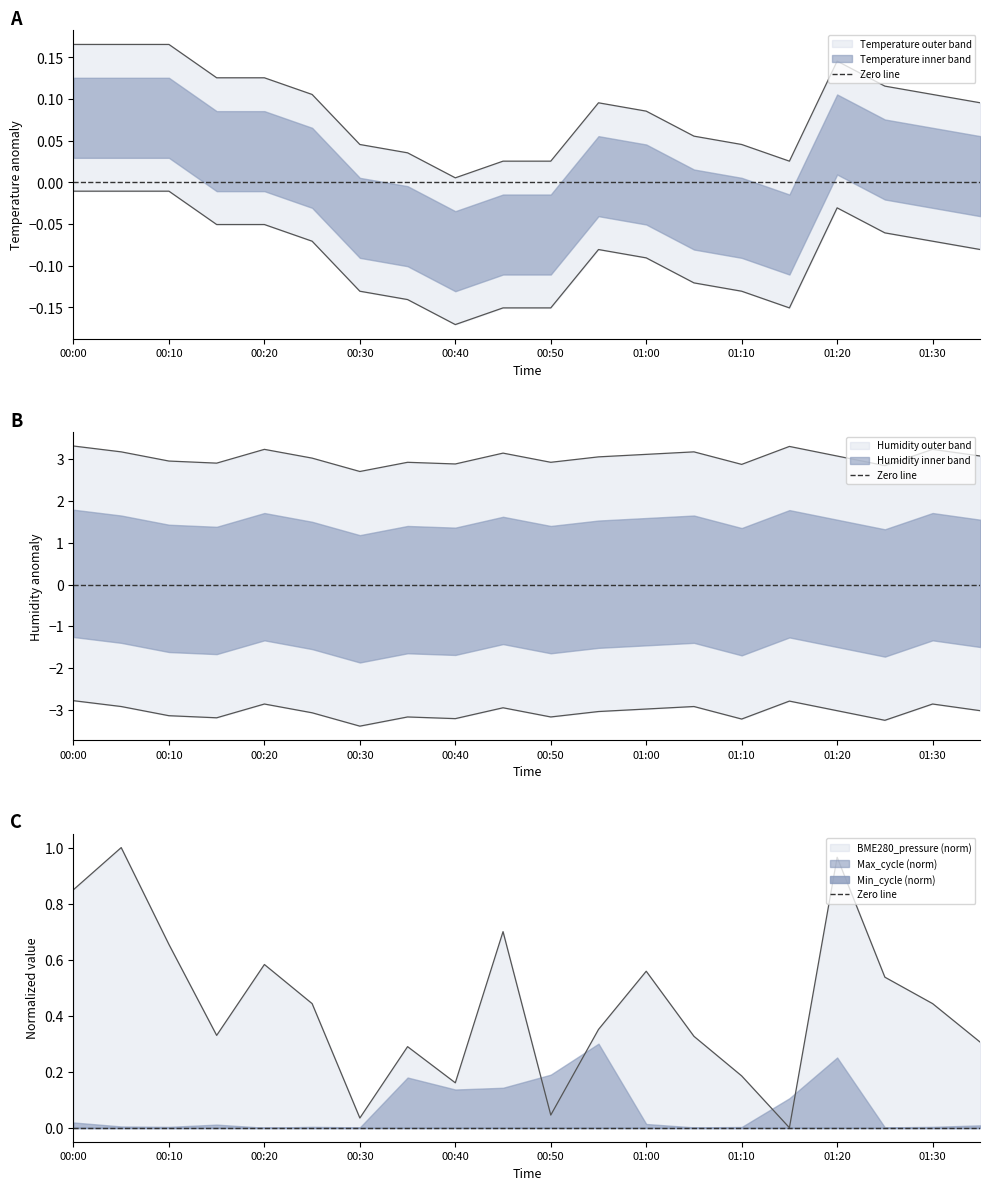

What is the difference between the maximum and minimum values in the BME280_pressure_norm series?

1.0